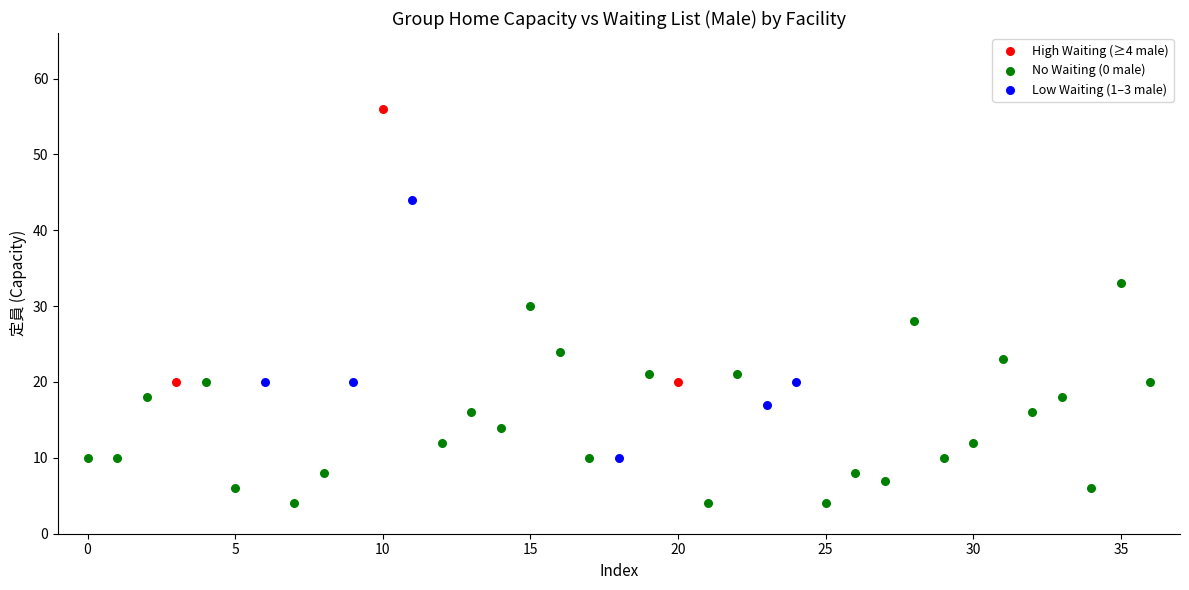

Which series contains the highest Y value?

High Waiting (≥4 male)